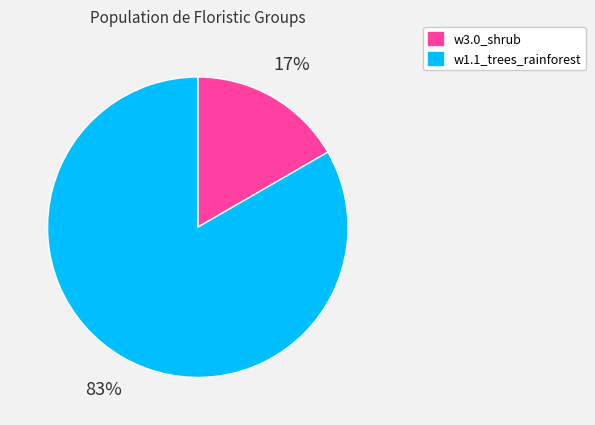

To the nearest percent, what is the combined percentage of w1.1_trees_rainforest and w3.0_shrub?

100%